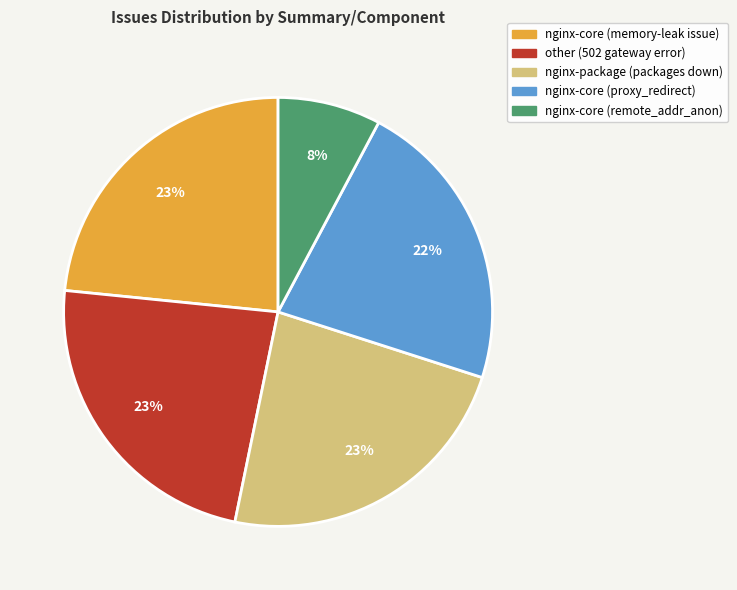

Do nginx-core (memory-leak issue) and nginx-core (remote_addr_anon) together represent more than half of the pie?

No